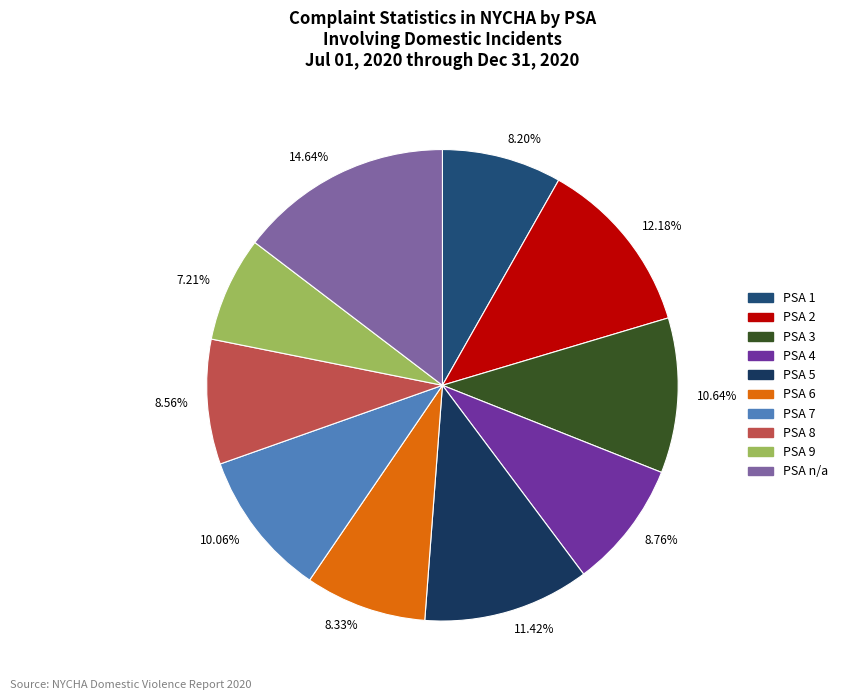

Which has a higher value, 12.18% or 11.42%?

12.18%